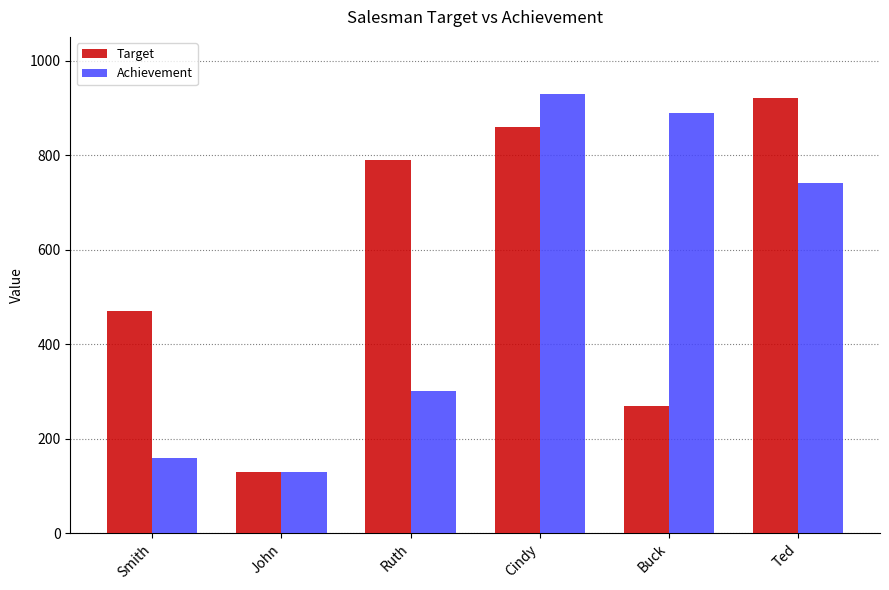

Does the chart contain any negative values?

No